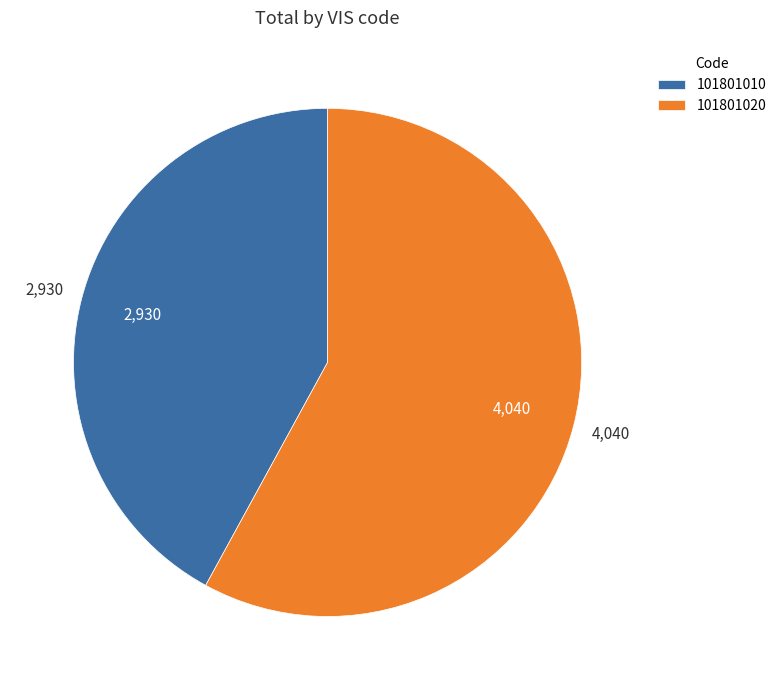

Rank the categories by value from lowest to highest.

101801010, 101801020